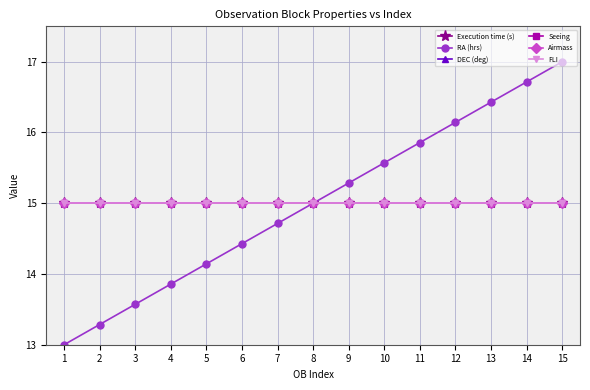

True or false: Execution time (s) and Seeing cross at least once.

False